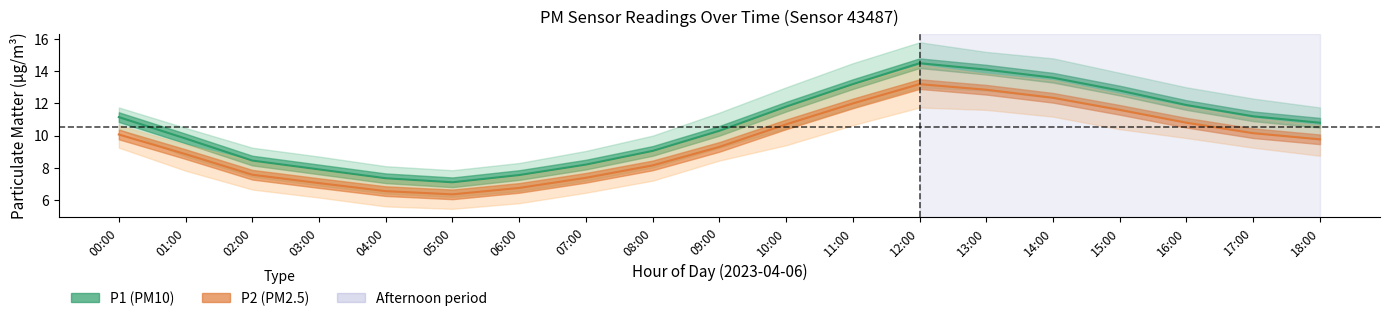

What is the average value of the P2_lower series?

8.5